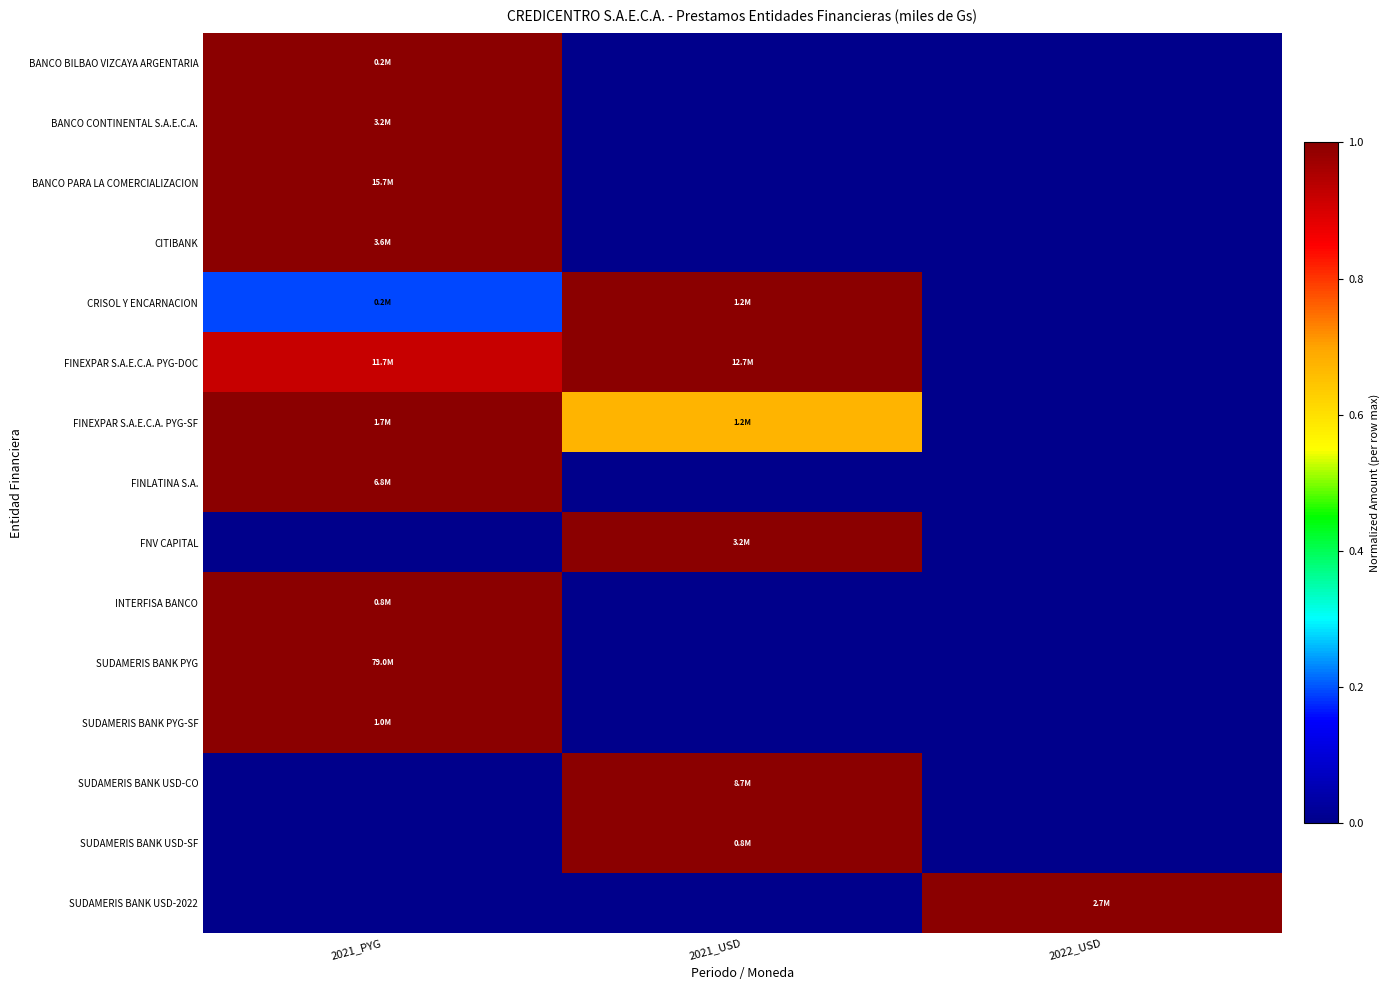

How many data points does each series have?

3